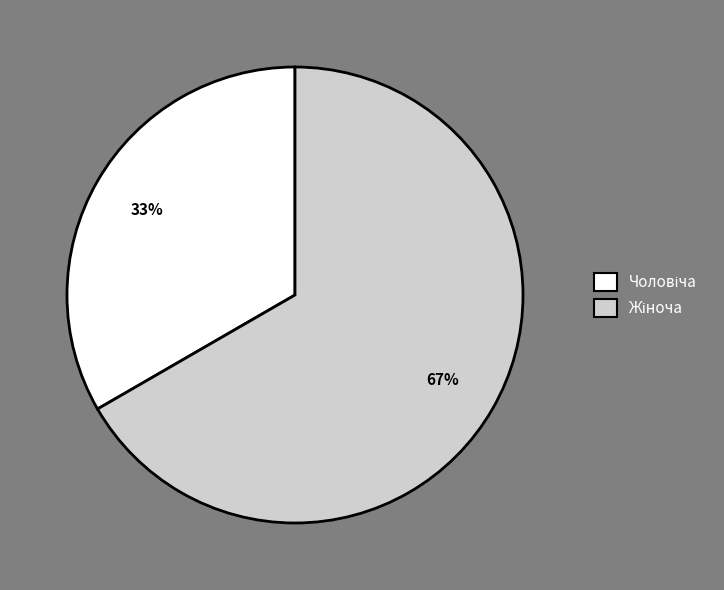

To the nearest percent, what is the average slice percentage?

50%